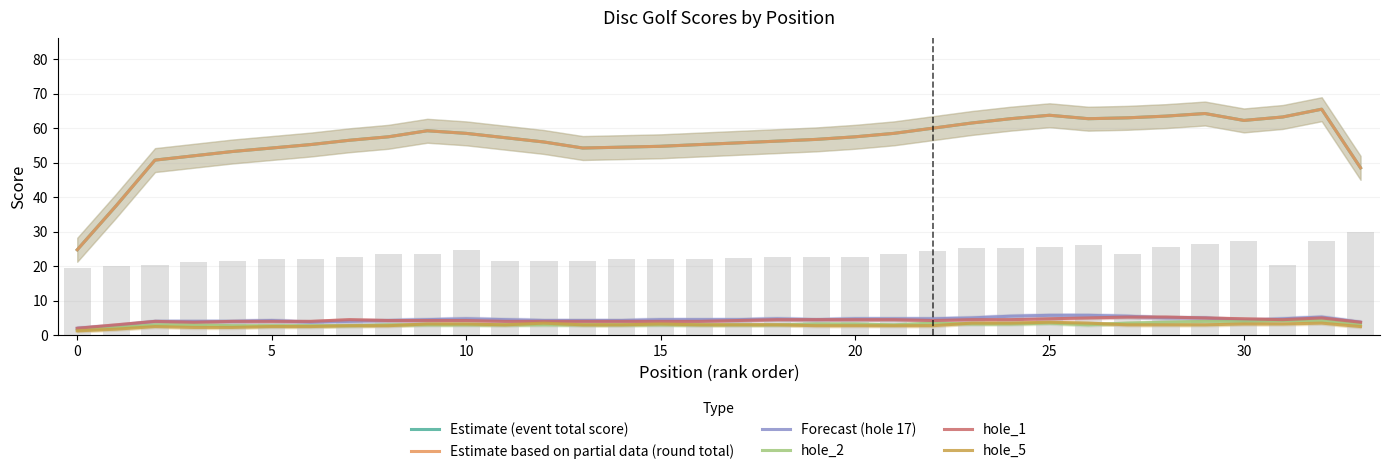

How many distinct data groups are displayed?

6